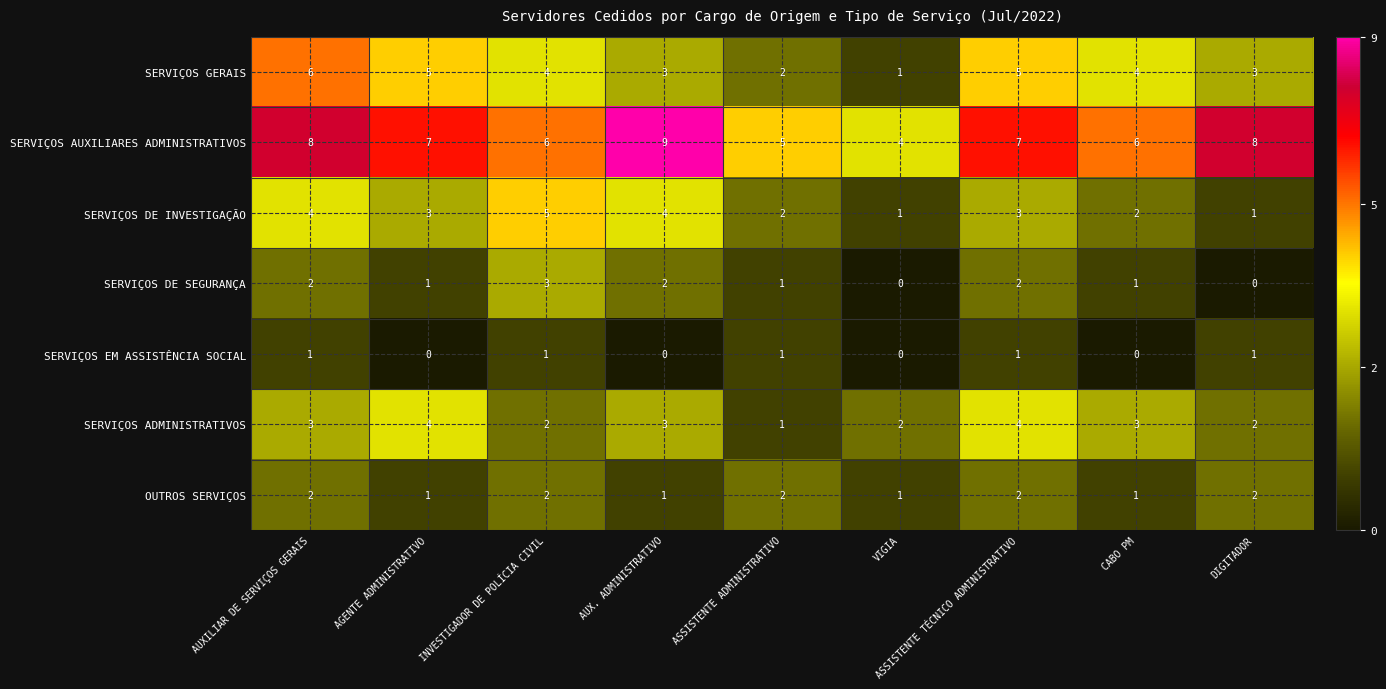

What is the difference between the maximum and second lowest values in the SERVIÇOS DE INVESTIGAÇÃO series?

4